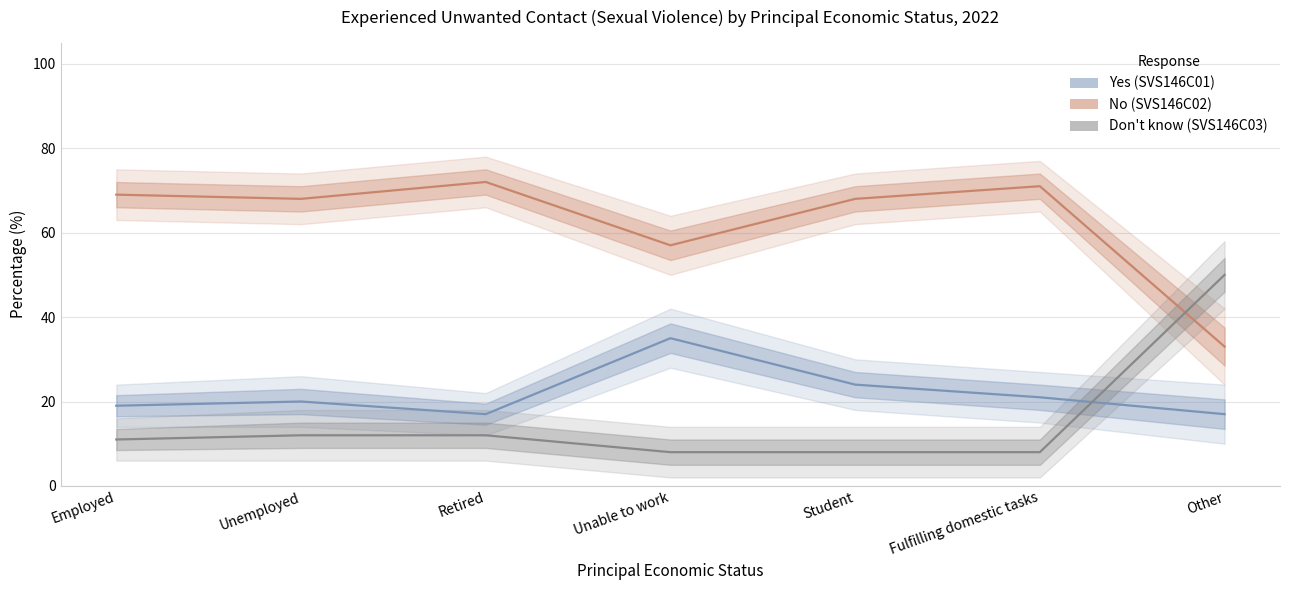

How many lines are shown in the chart?

3